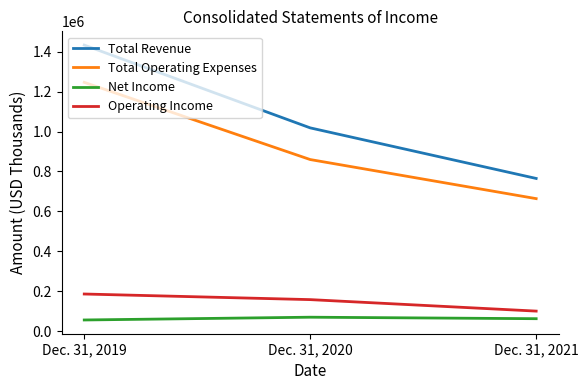

What is the minimum value shown in the chart?

56632